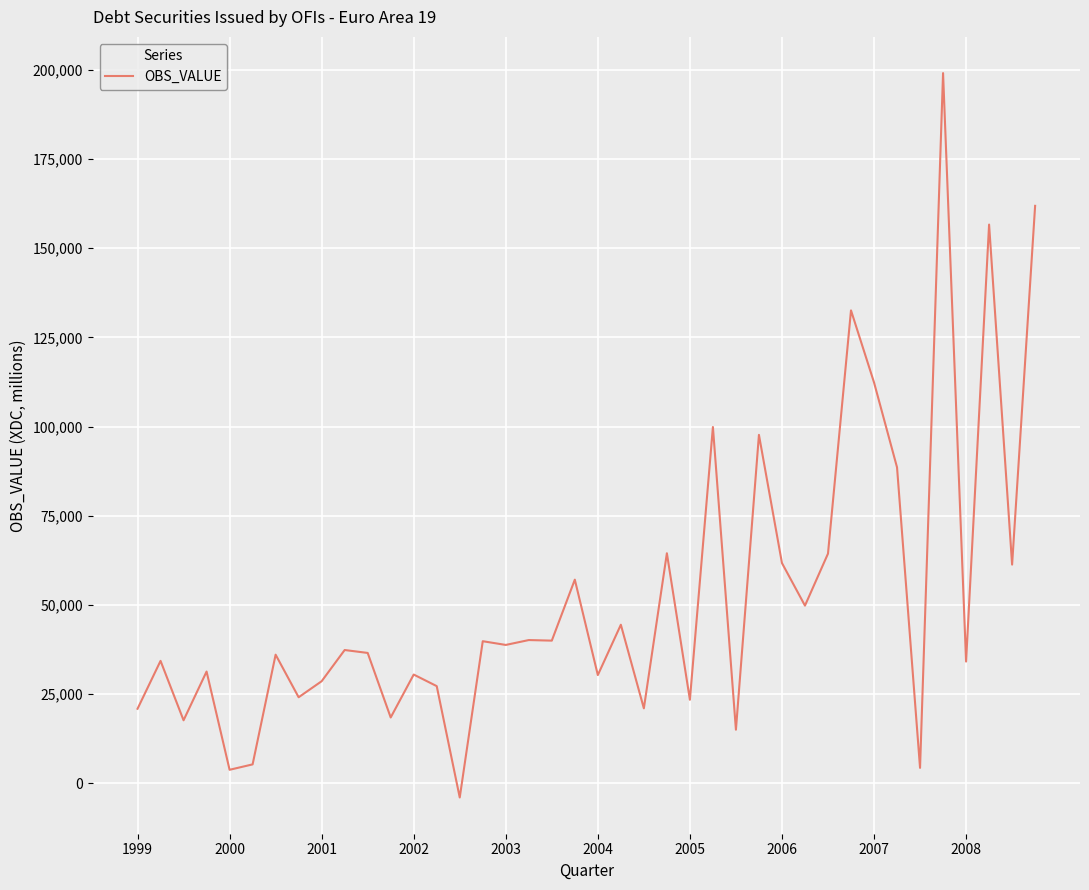

What is the difference between the maximum and minimum values?

203043.2